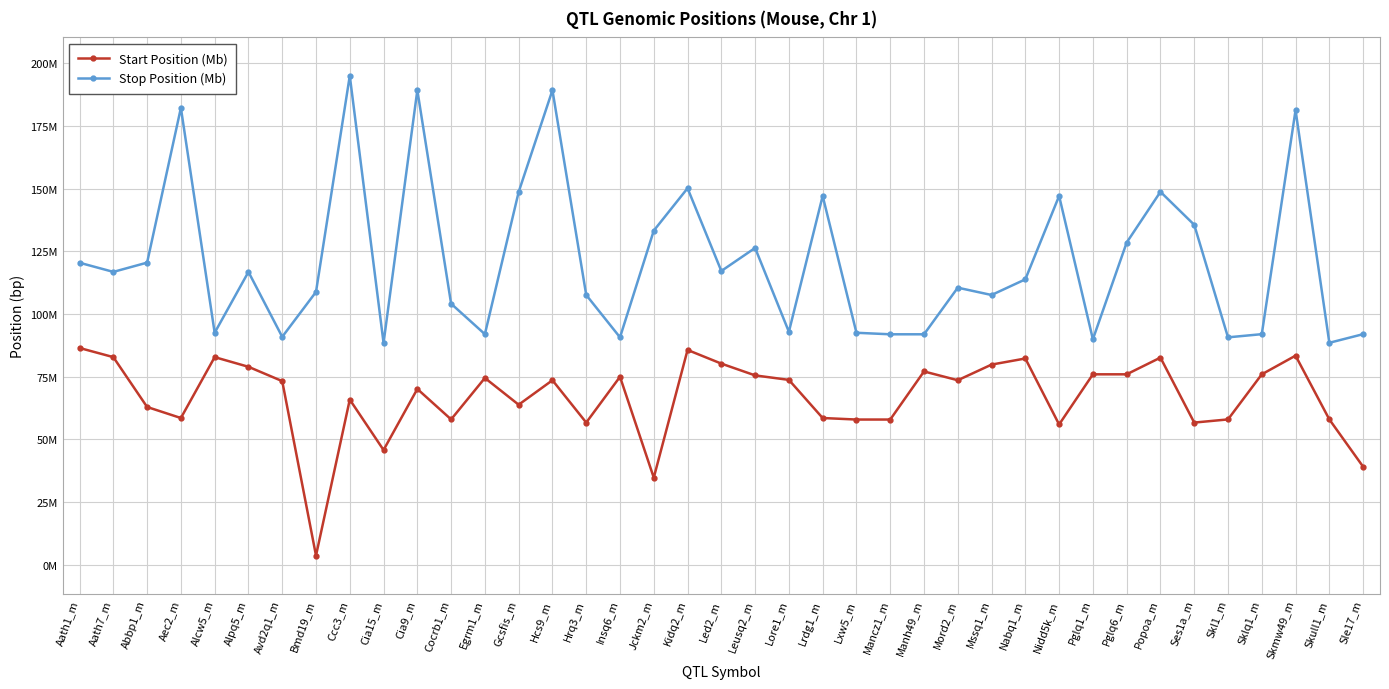

At which category is the sum across all series the highest?

Skmw49_m